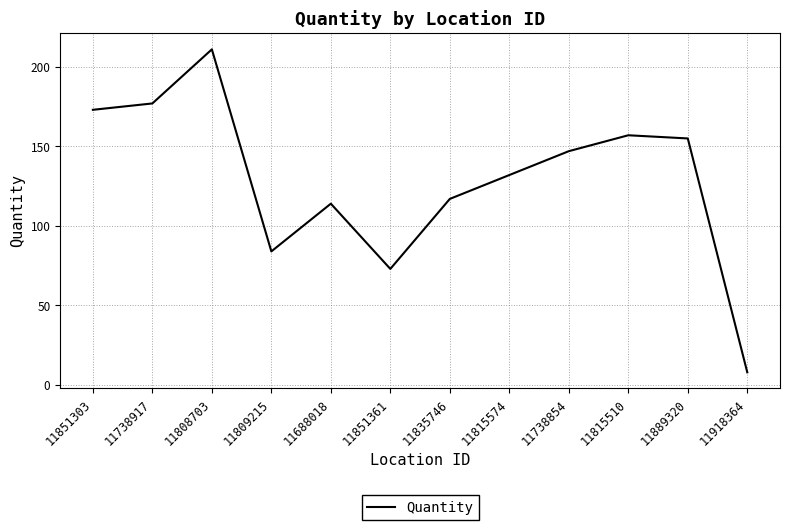

Where is the data nearest to the value 109?

11688018